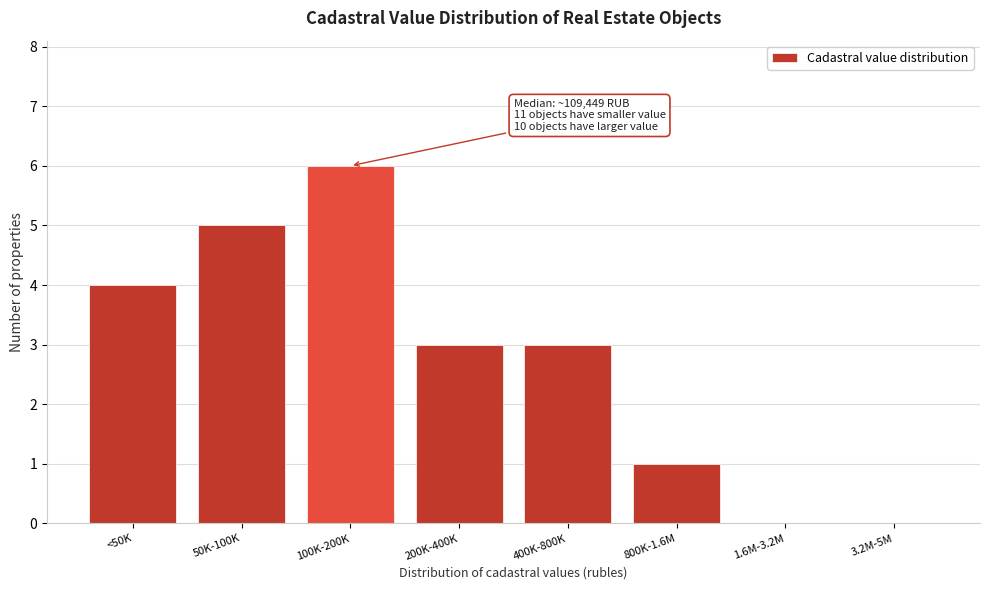

Reading left to right, what are all the values shown in this chart?

<50K=4	50K-100K=5	100K-200K=6	200K-400K=3	400K-800K=3	800K-1.6M=1	1.6M-3.2M=0	3.2M-5M=0